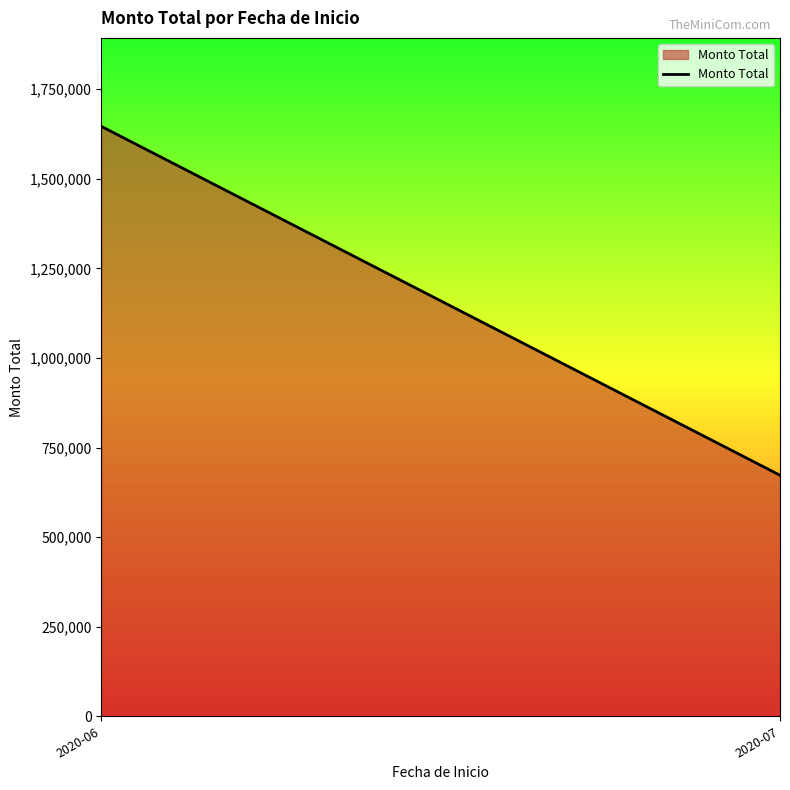

What is the difference between the maximum and minimum values?

973557.9